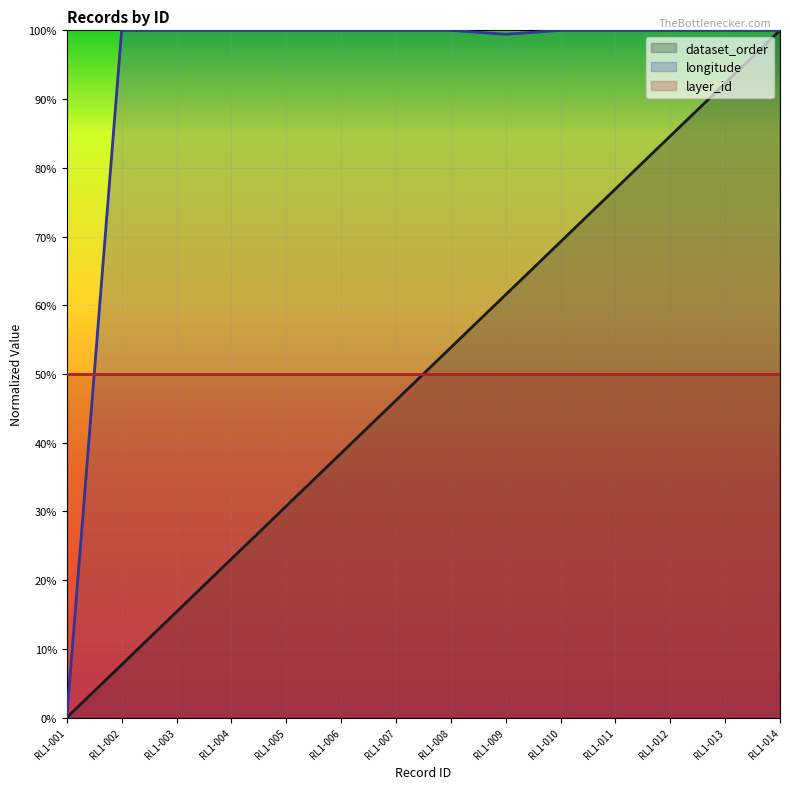

What is the sum of all longitude values?

13.0